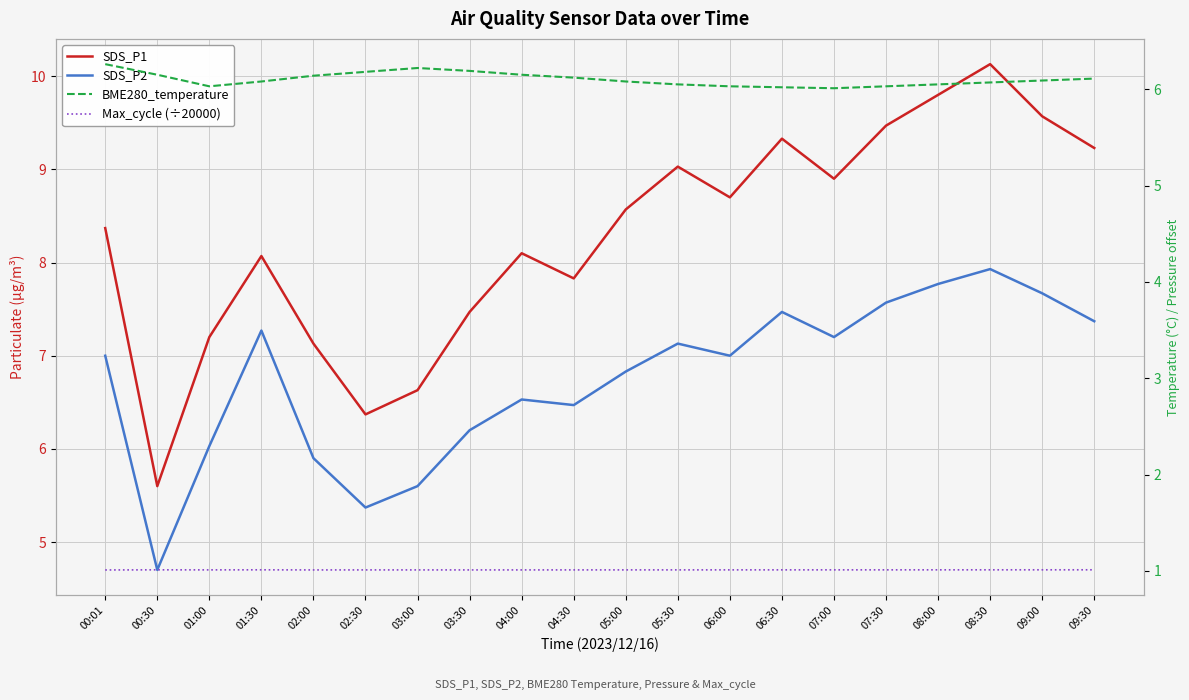

Which series changed the most between 04:00 and 05:00?

SDS_P1